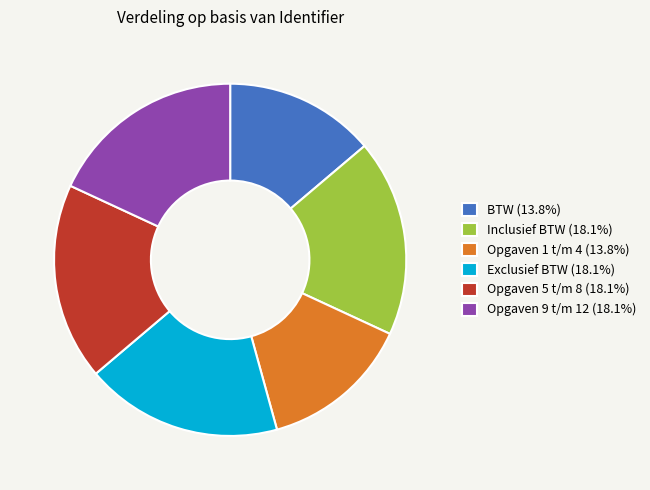

Is there a majority slice in this chart?

No